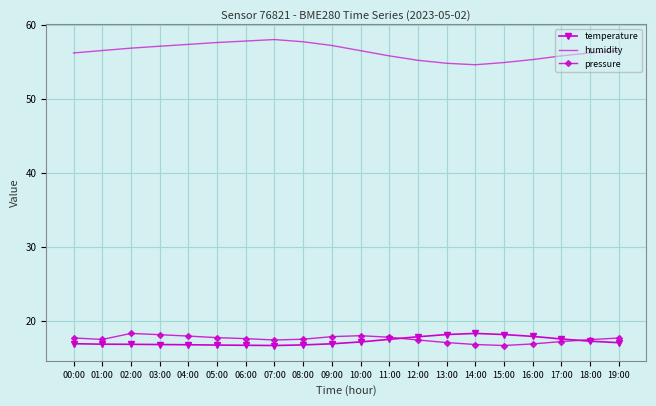

Which series has the largest total across all categories?

humidity